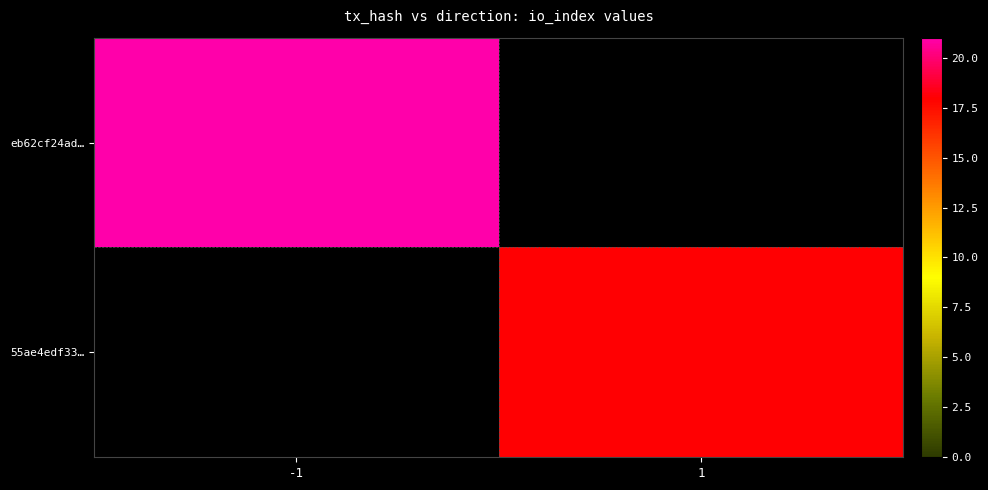

Between 1 and -1, which is larger?

-1